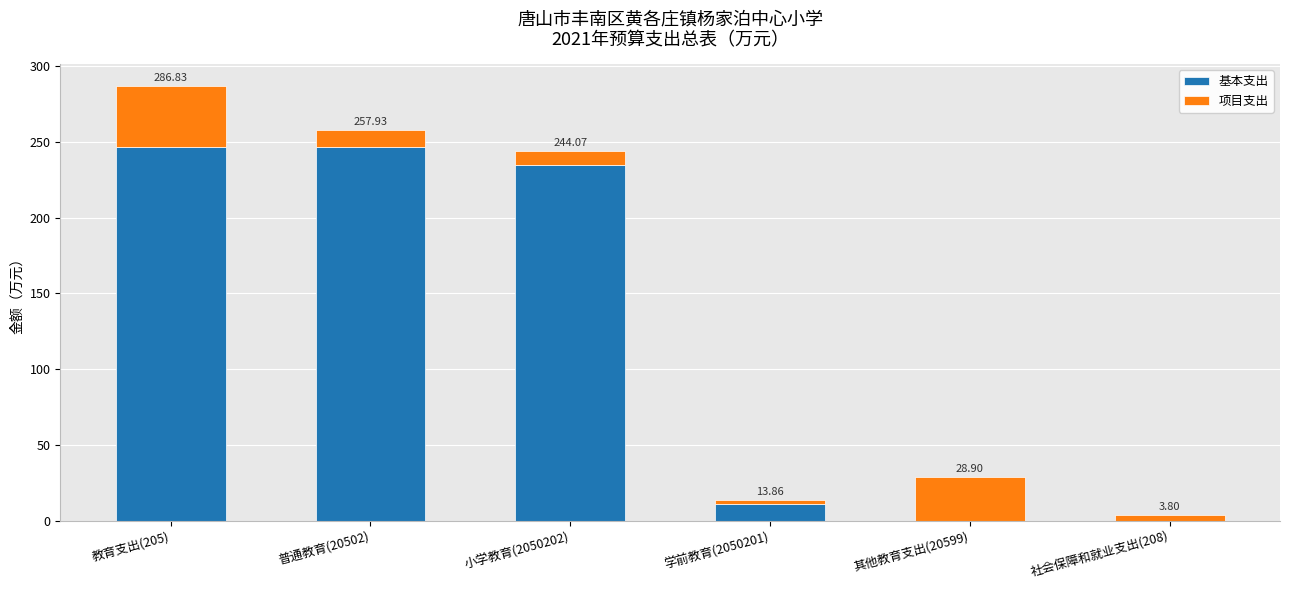

What position from the right is 学前教育(2050201)?

3